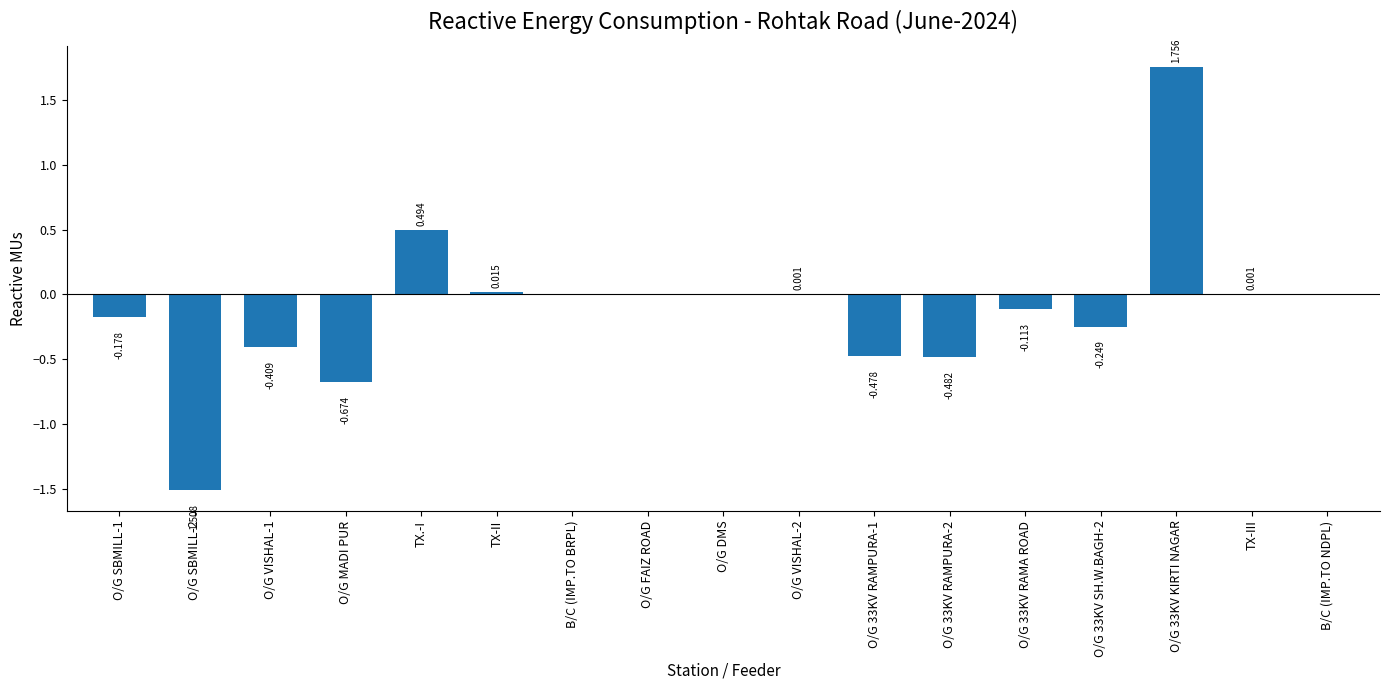

How many data points does each series have?

17